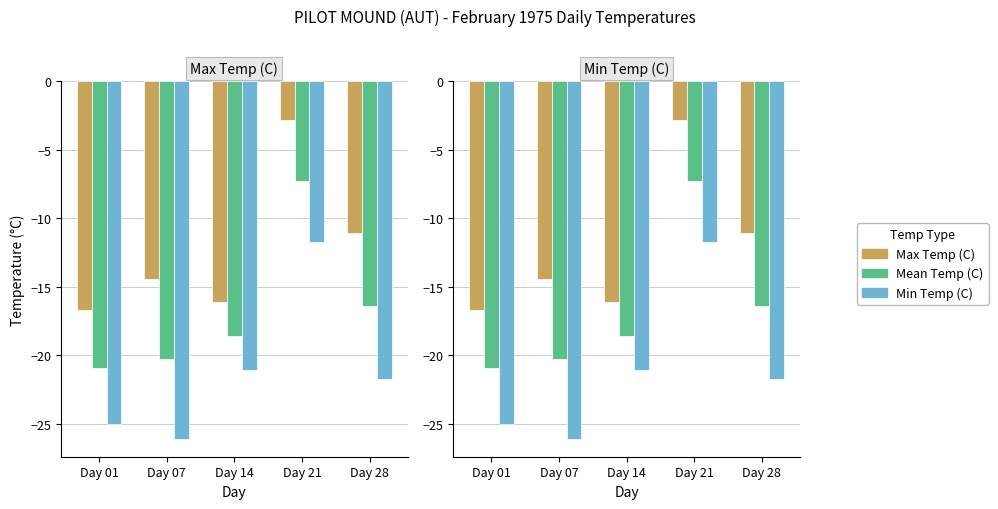

Which category has the highest value in the Min Temp (C) series?

Day 21